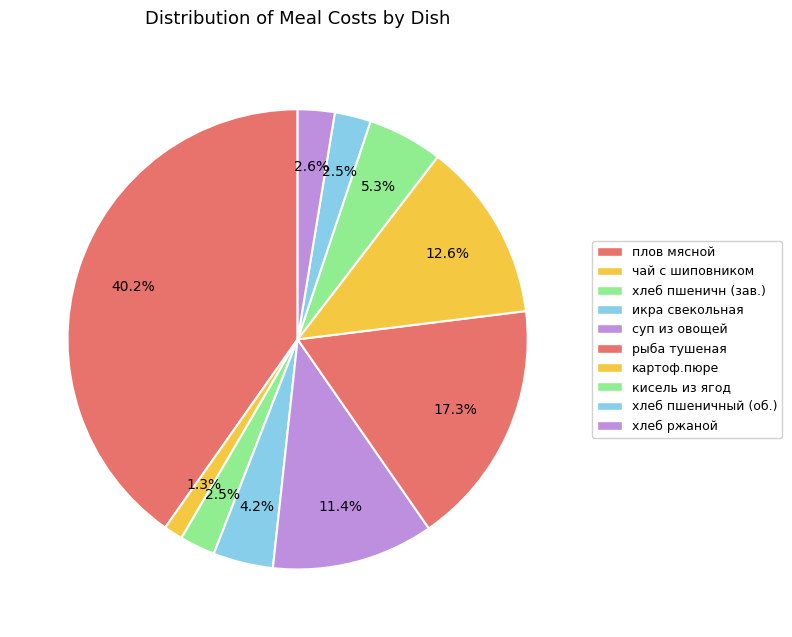

How many slices are in this pie chart?

10